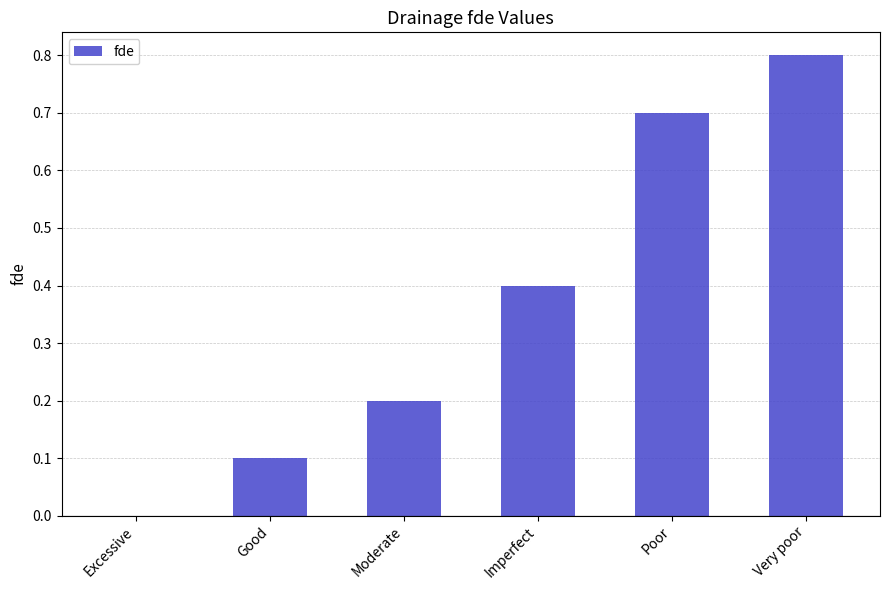

What is the sum of the values at Excessive and Very poor?

0.8